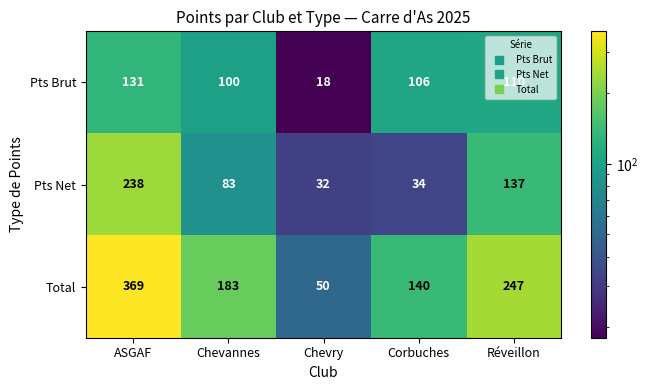

The value of Total at Corbuches is 196. True or false?

False